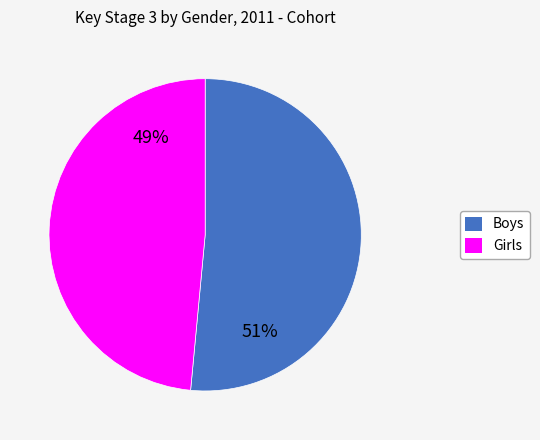

To the nearest percent, what is the average slice percentage?

50%